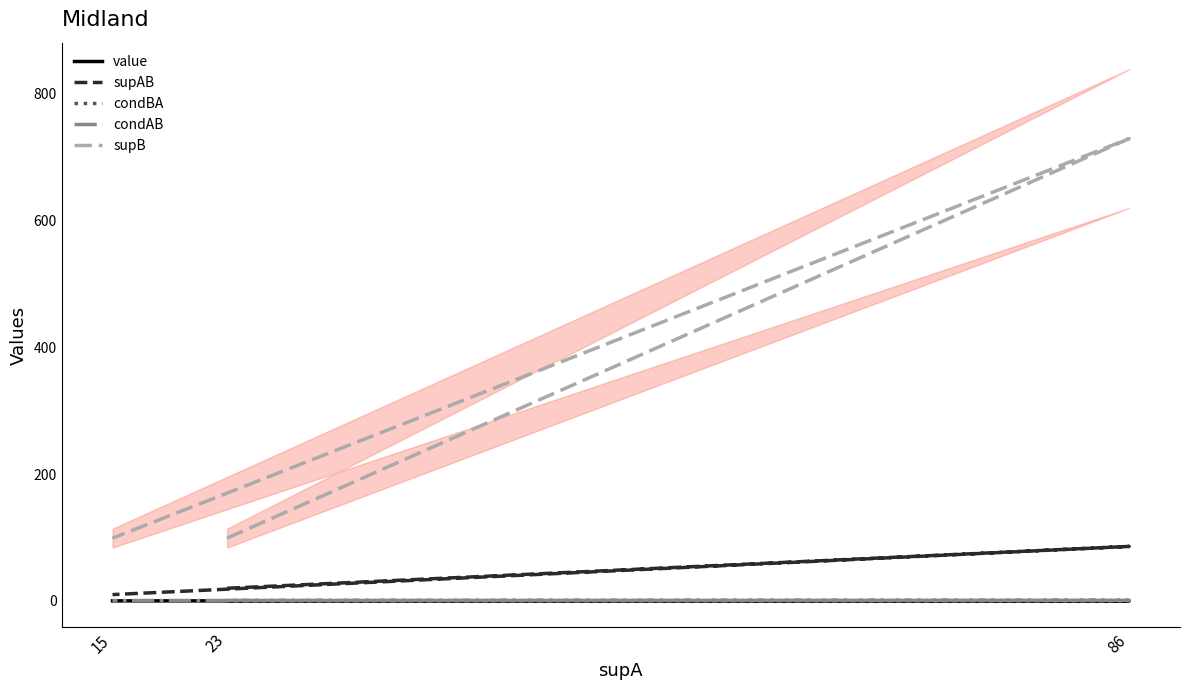

At 15, list the series in order from largest to smallest.

supB, supAB, condAB, value, condBA